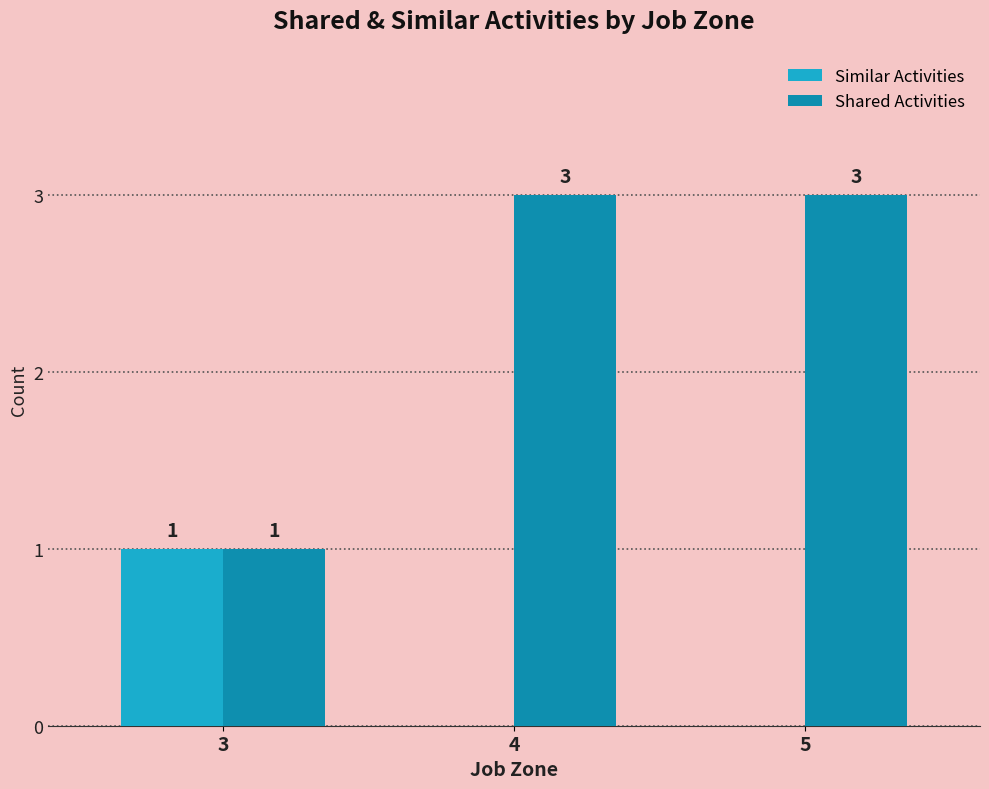

What are all the series names shown in the legend?

Similar Activities, Shared Activities